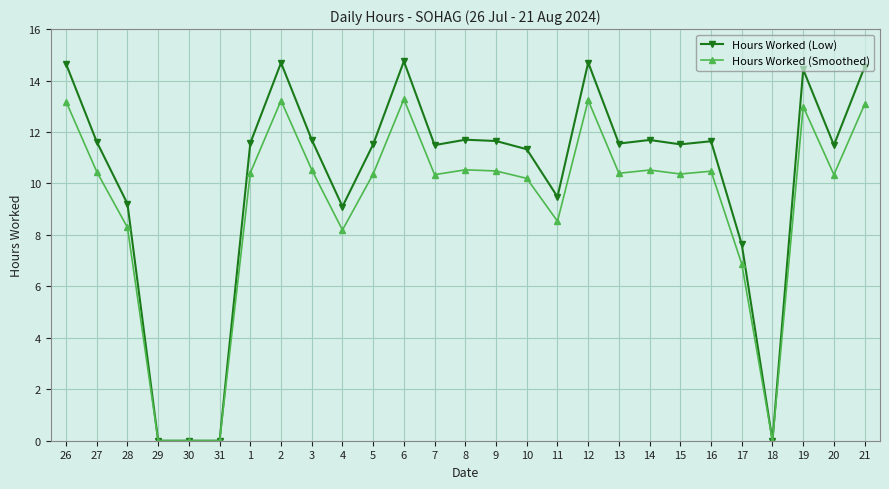

Is it true that Hours Worked (Low) equals 3.8 at 20?

False